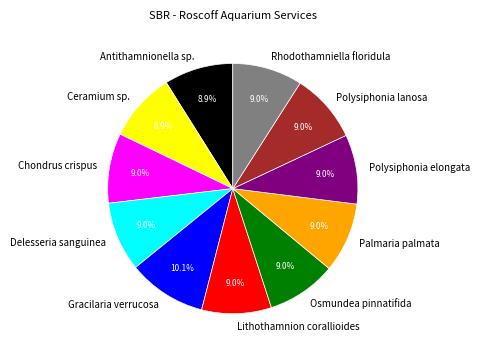

How many segments does this pie chart have?

11